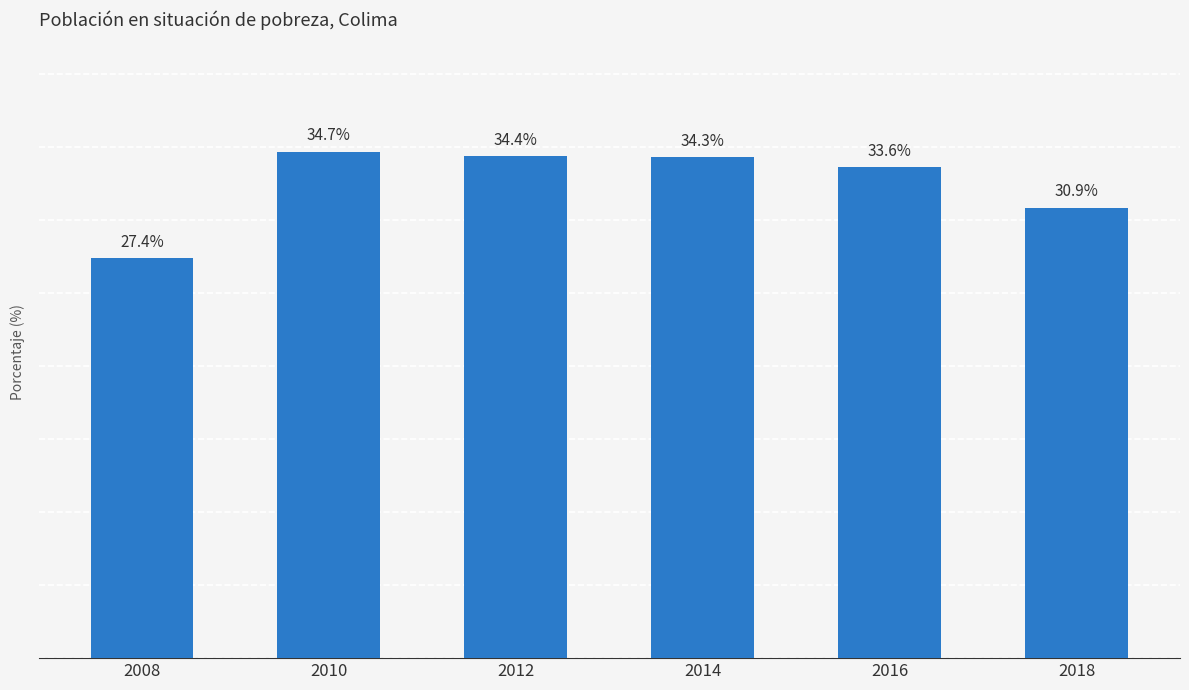

List the labels in order of value, largest first.

2010, 2012, 2014, 2016, 2018, 2008